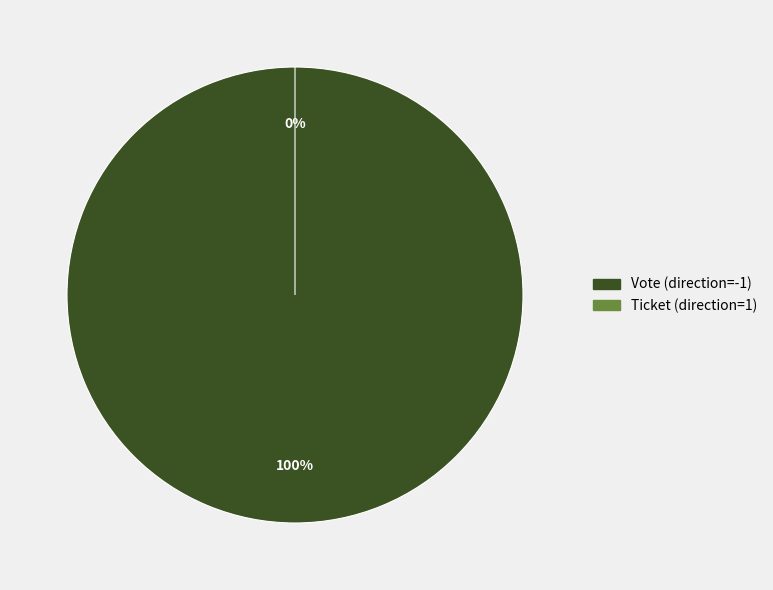

What is the change in value from Vote (direction=-1) to Ticket (direction=1)?

-1